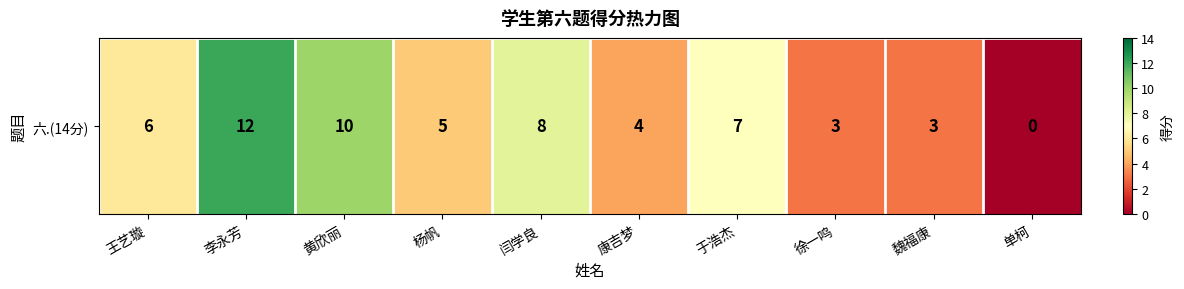

Which label corresponds to the smallest value in the chart?

单柯